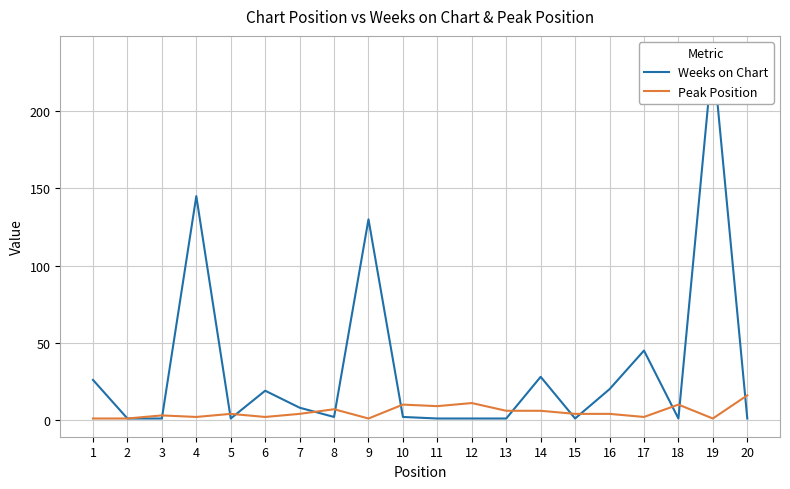

What is the difference between the maximum and minimum values in the Peak Position series?

15